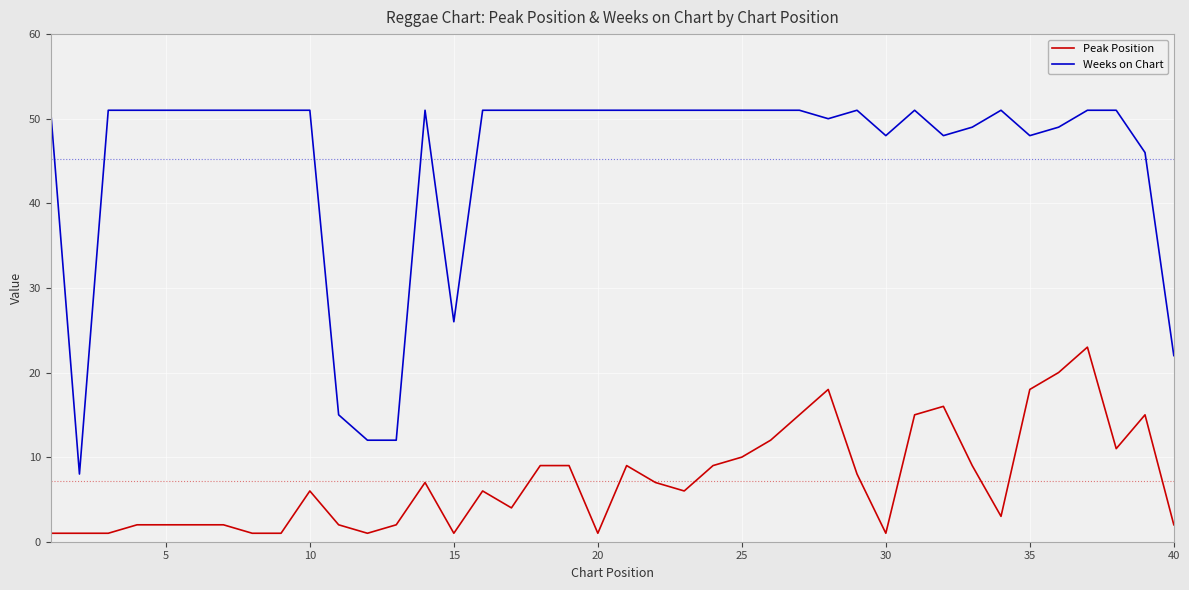

What is the highest value of the Peak Position series?

23